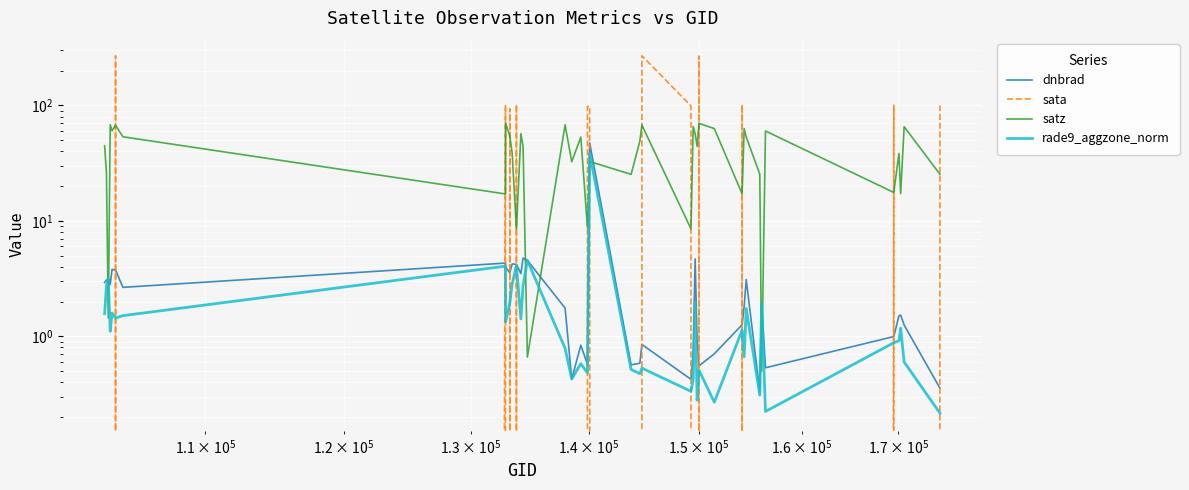

How many interior local peaks does the satz series have?

14